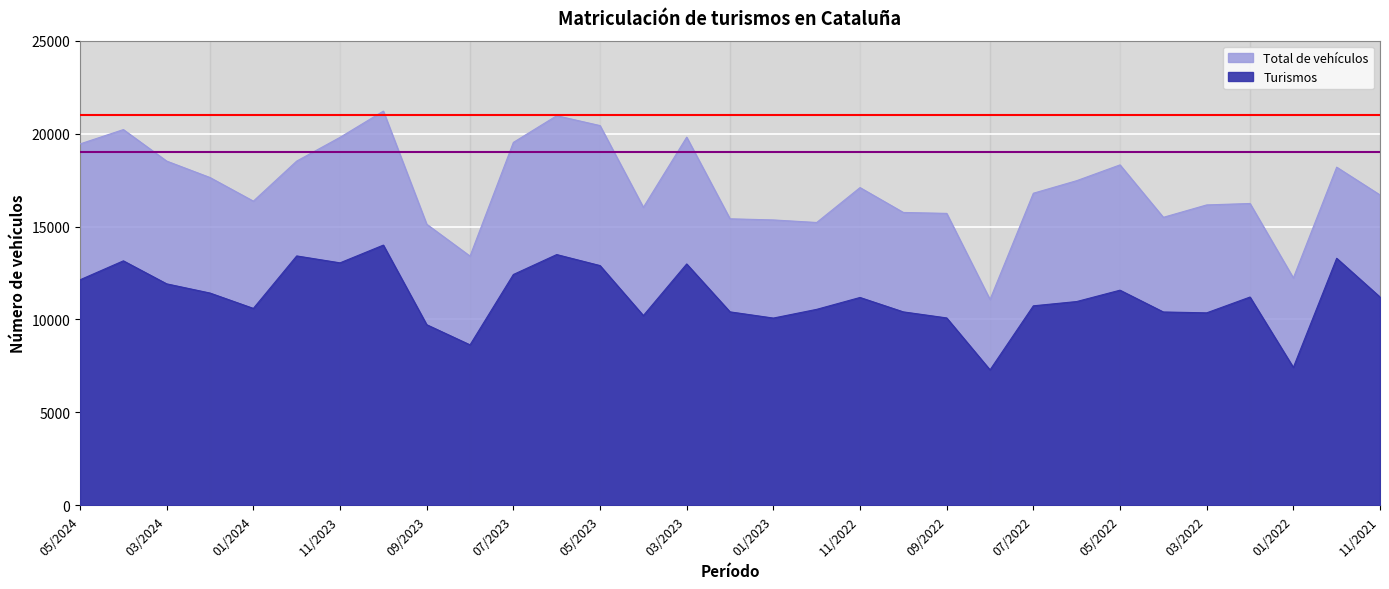

Reading right to left, what are all the values shown in this chart?

Turismos: 11208	13293	7422	11208	10358	10405	11577	10966	10736	7289	10085	10410	11185	10546	10077	10411	12988	10213	12901	13493	12421	8636	9721	14002	13048	13420	10597	11423	11918	13156	12136
Total de vehículos: 16701	18195	12236	16241	16164	15497	18318	17468	16793	11078	15709	15759	17097	15219	15356	15418	19809	16035	20432	20963	19527	13411	15126	21211	19800	18523	16368	17637	18522	20217	19445